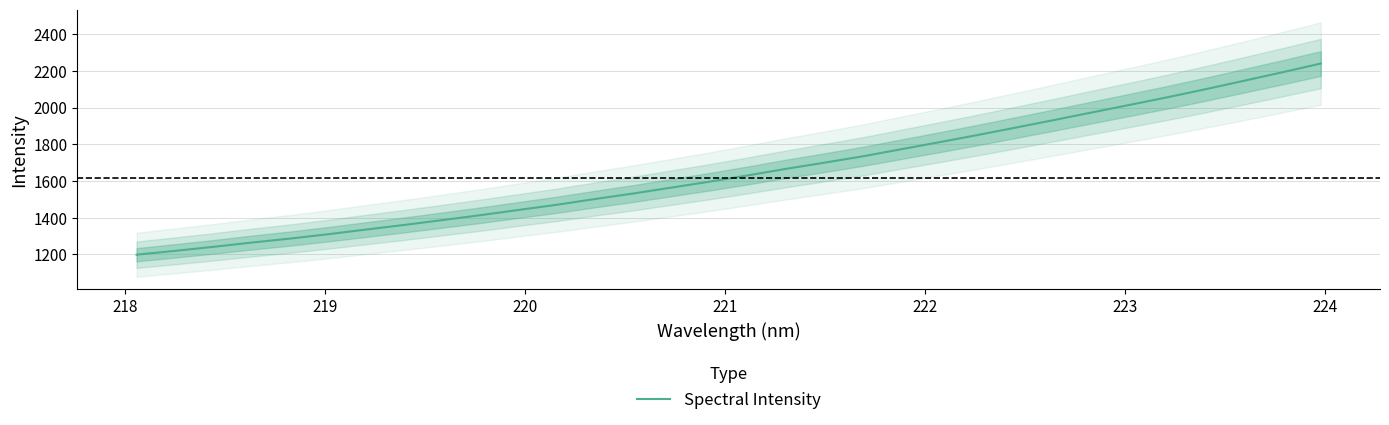

What is the lowest value of the Spectral Intensity series?

1198.7